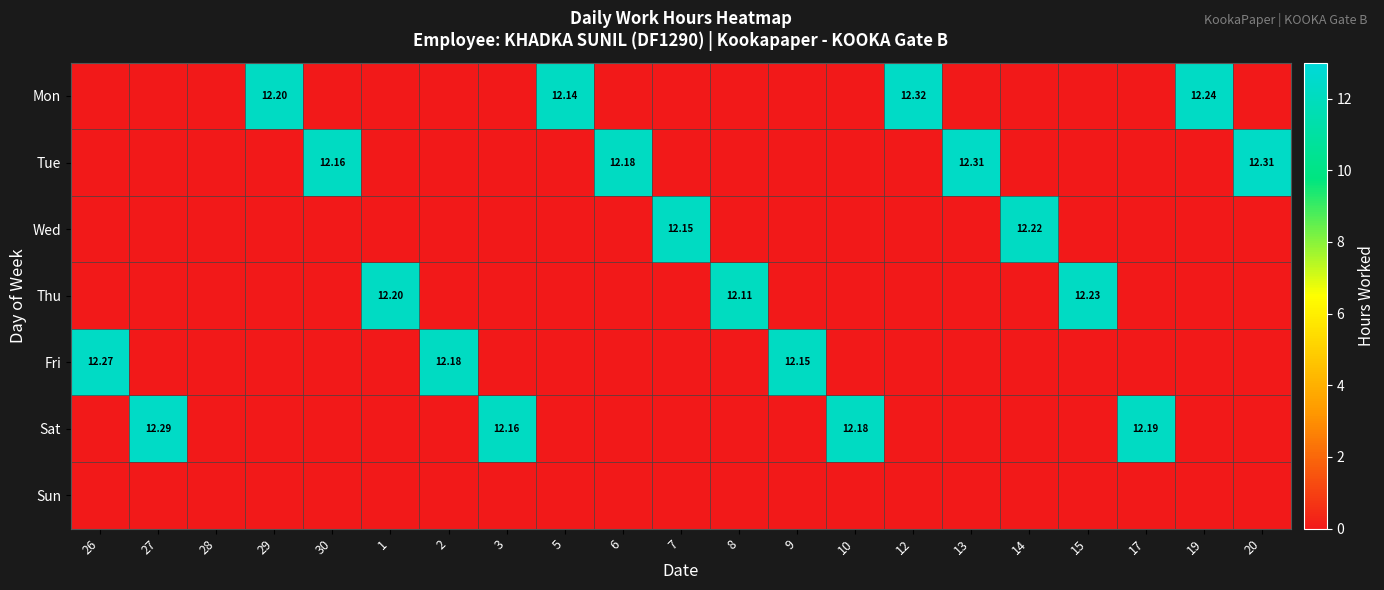

At which category is the sum across all series the highest?

12